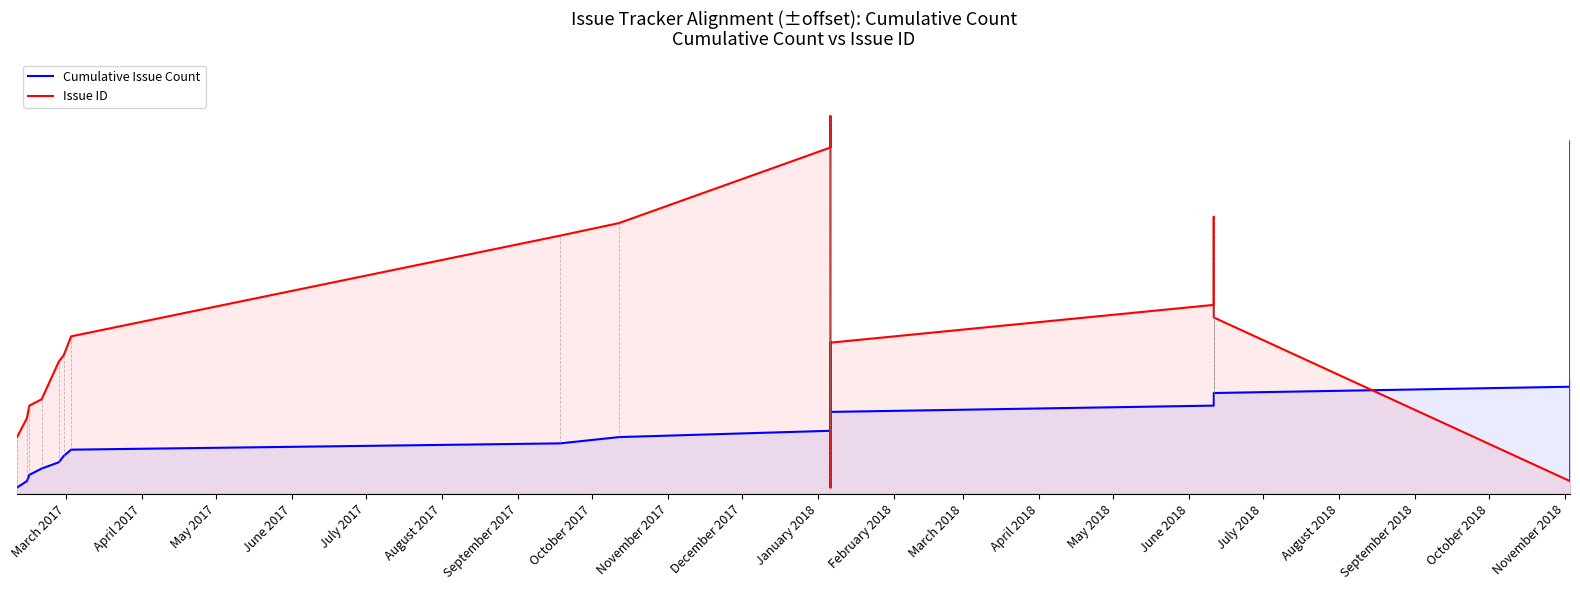

True or false: Cumulative Issue Count has a value of 7 at January 2018.

False